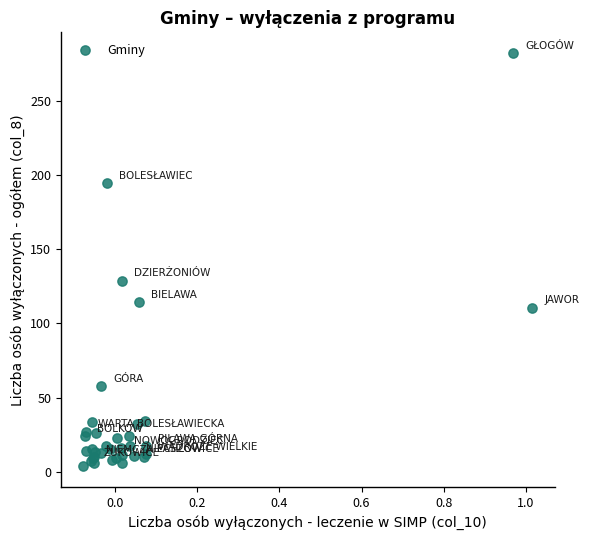

What Y value in the scatter plot is closest to 142?

128.6